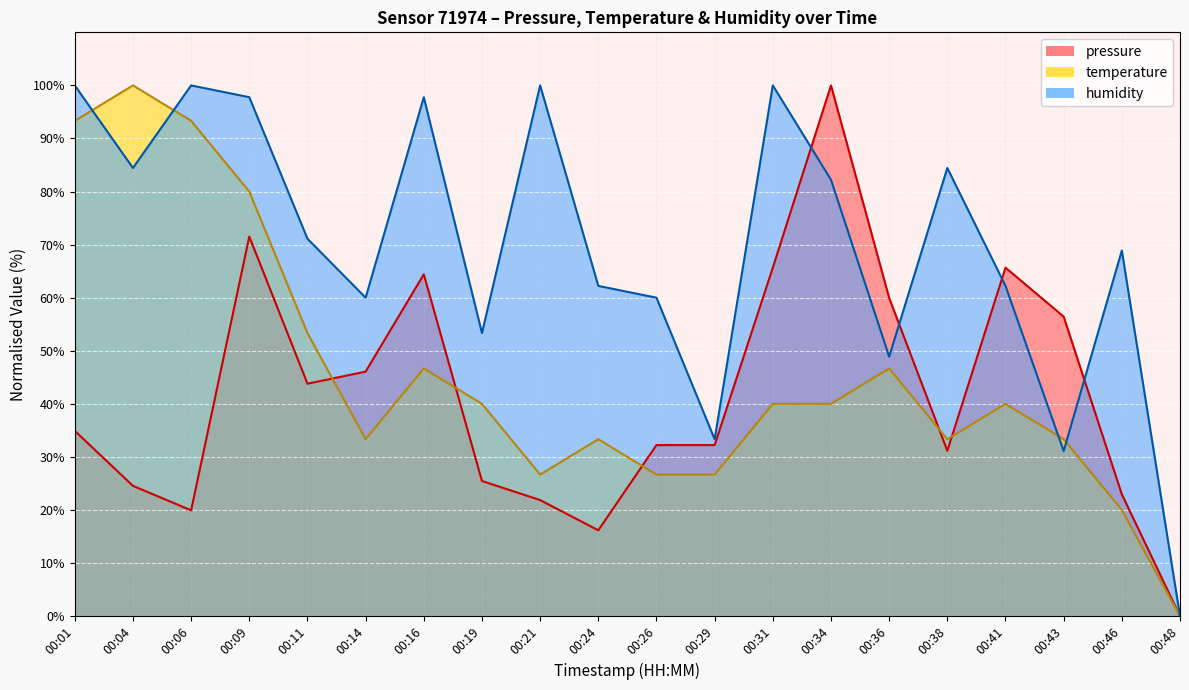

Read the humidity value at 00:19.

53.3